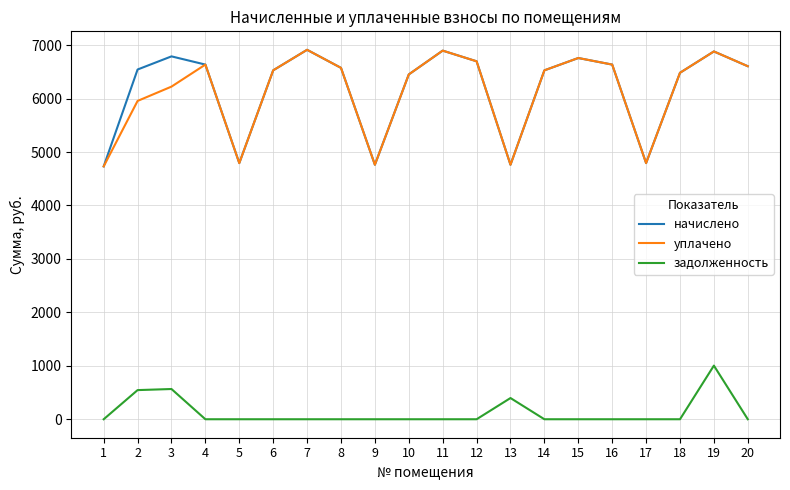

What is the total value across all series at 18?

12963.8